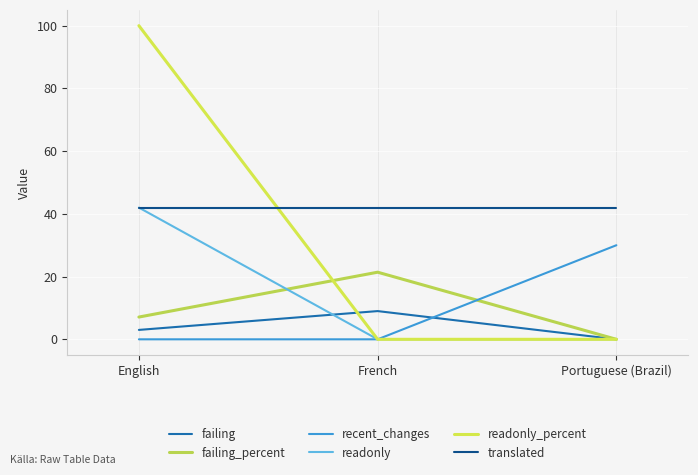

Which category has the highest value in the readonly series?

English